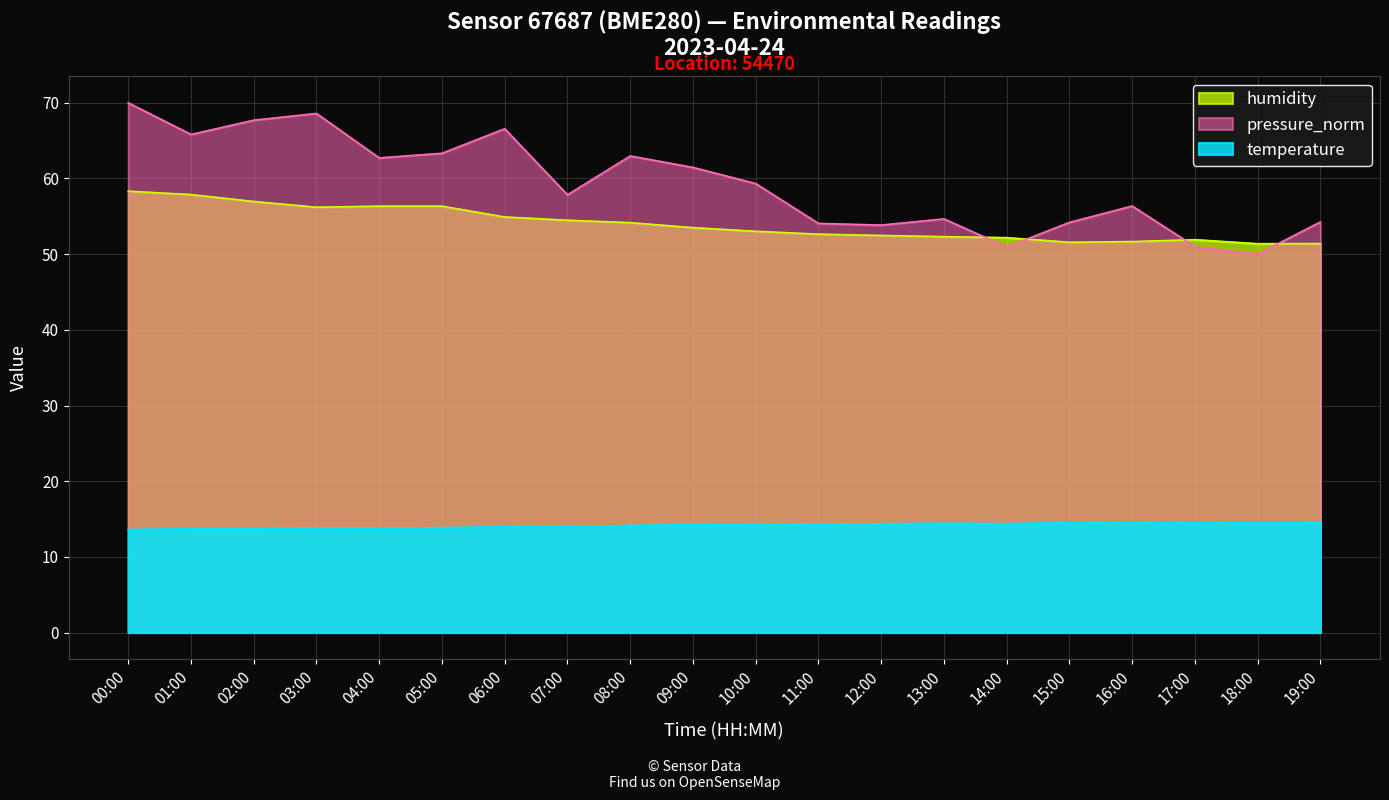

What is the label of the 15th point from the left?

14:00